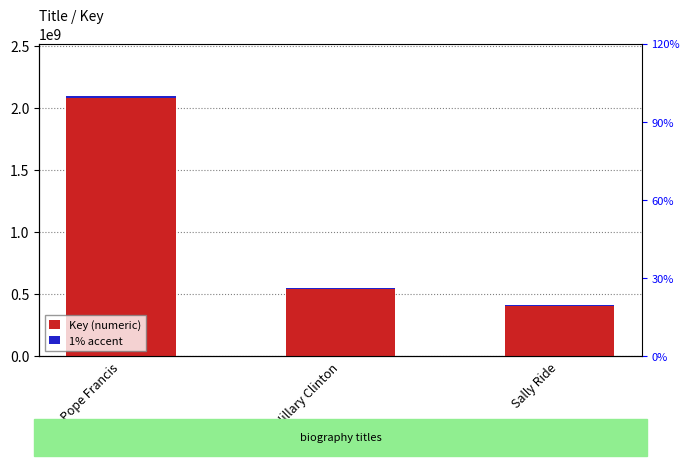

What is the label of the 3rd bar from the left?

Sally Ride